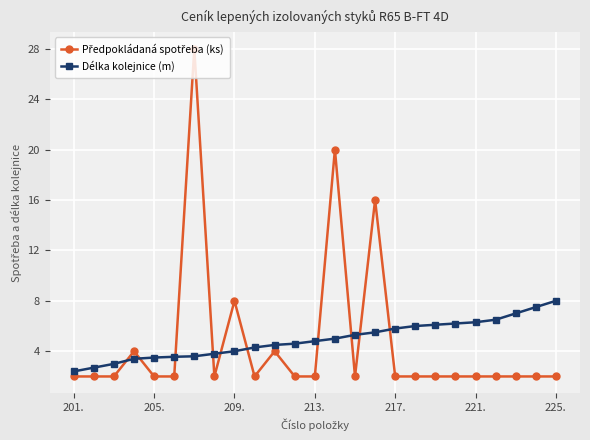

What is the difference between the second highest and second lowest values in the Délka kolejnice (m) series?

4.8